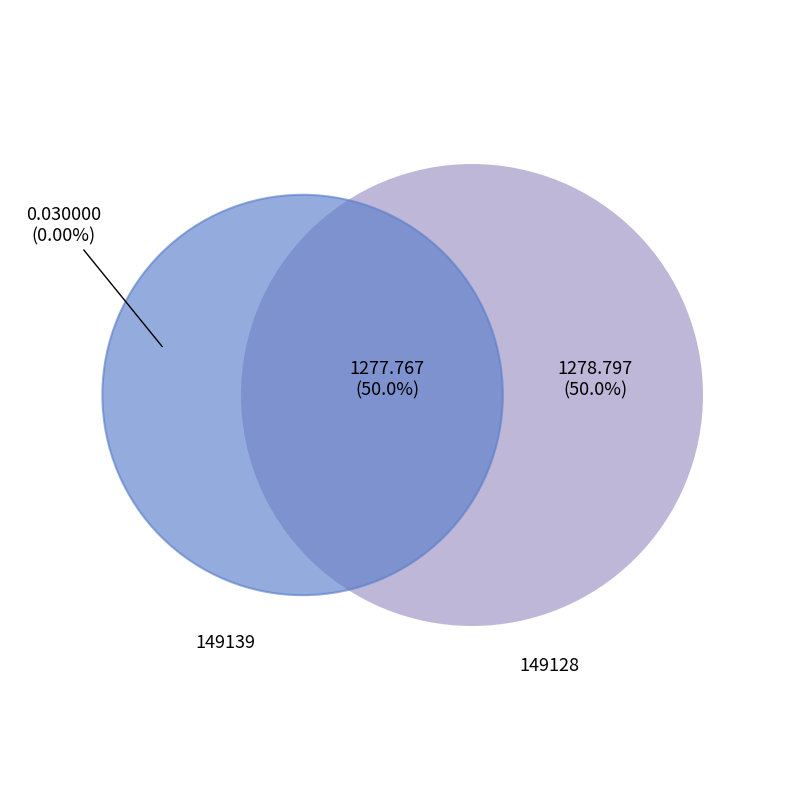

Is the sum of 149128 and 149139 greater than half?

Yes